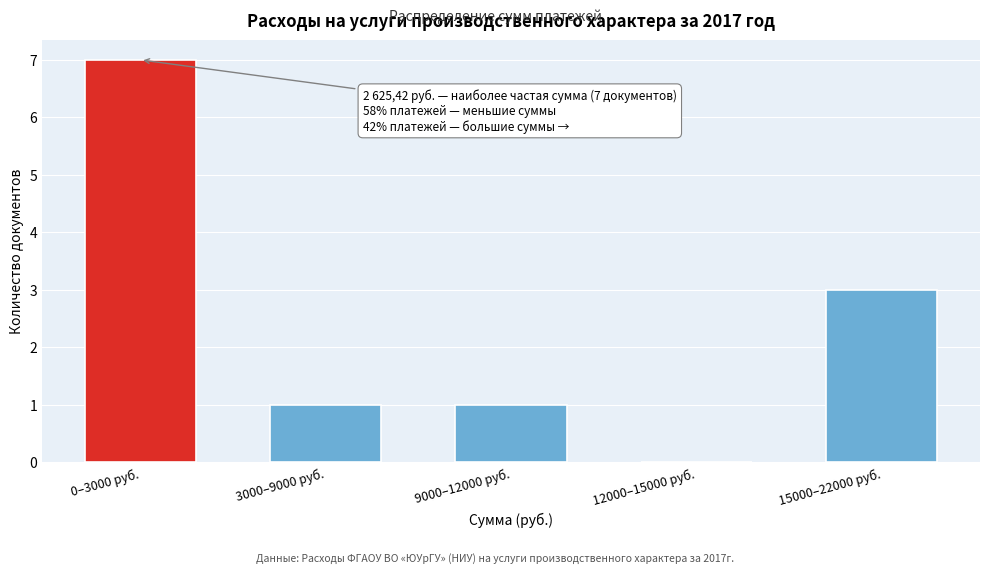

What is the sum of the values at 3000–9000 руб. and 15000–22000 руб.?

4